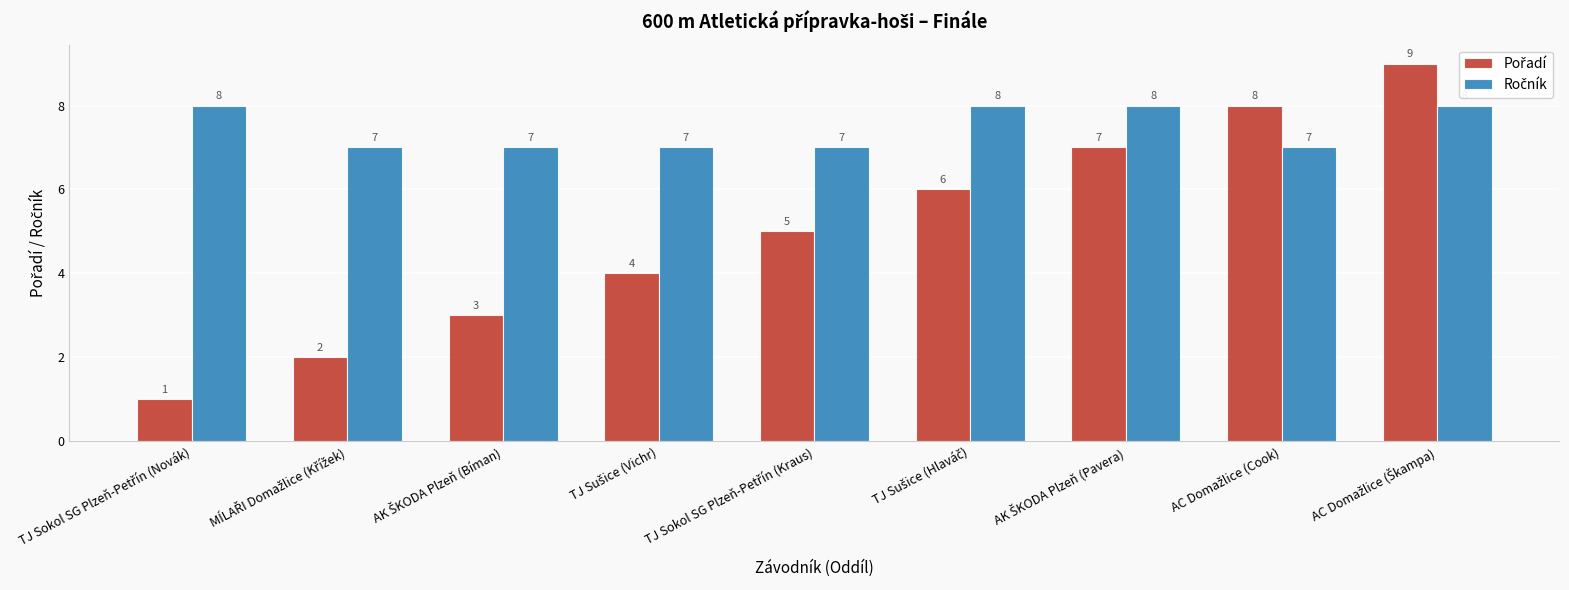

How many groups of bars are there?

9